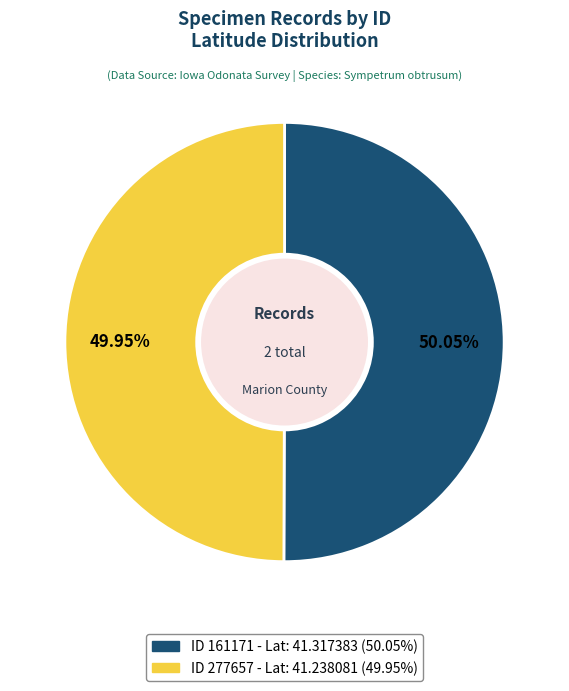

Does any single category account for the majority?

Yes